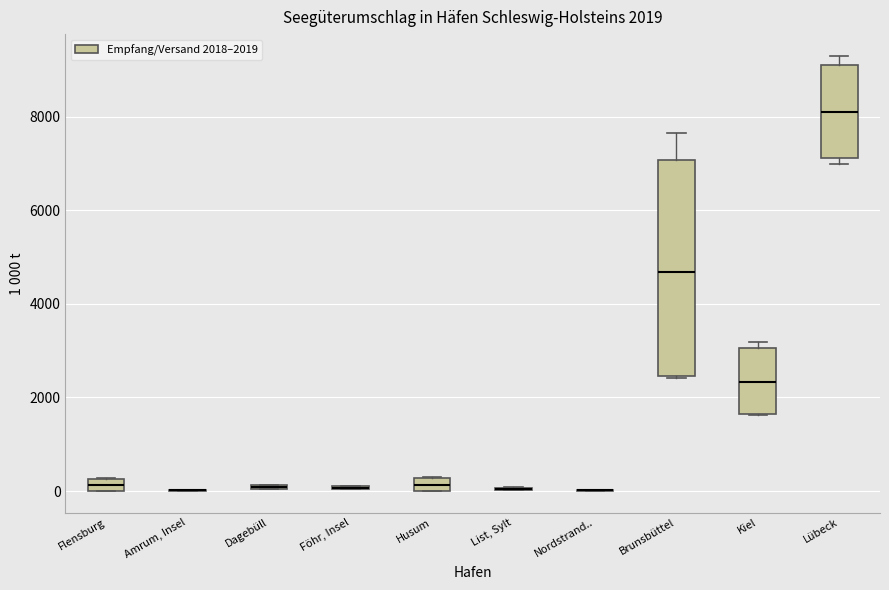

Which box is the tallest, from its lower edge to its upper edge?

Brunsbüttel